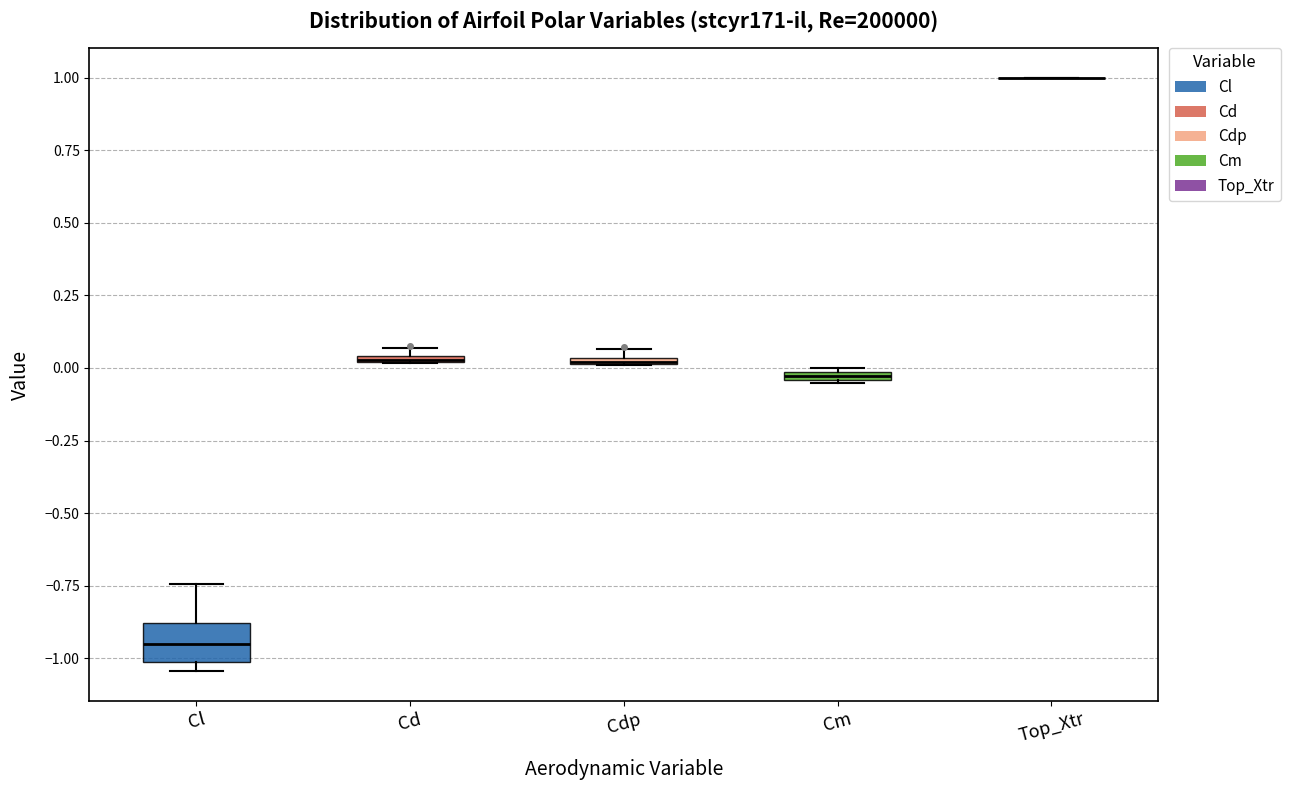

Where is the lower edge of the box for Cd on the y-axis? The values are not printed on the chart, so give them approximately, as read against the axis.

0.00